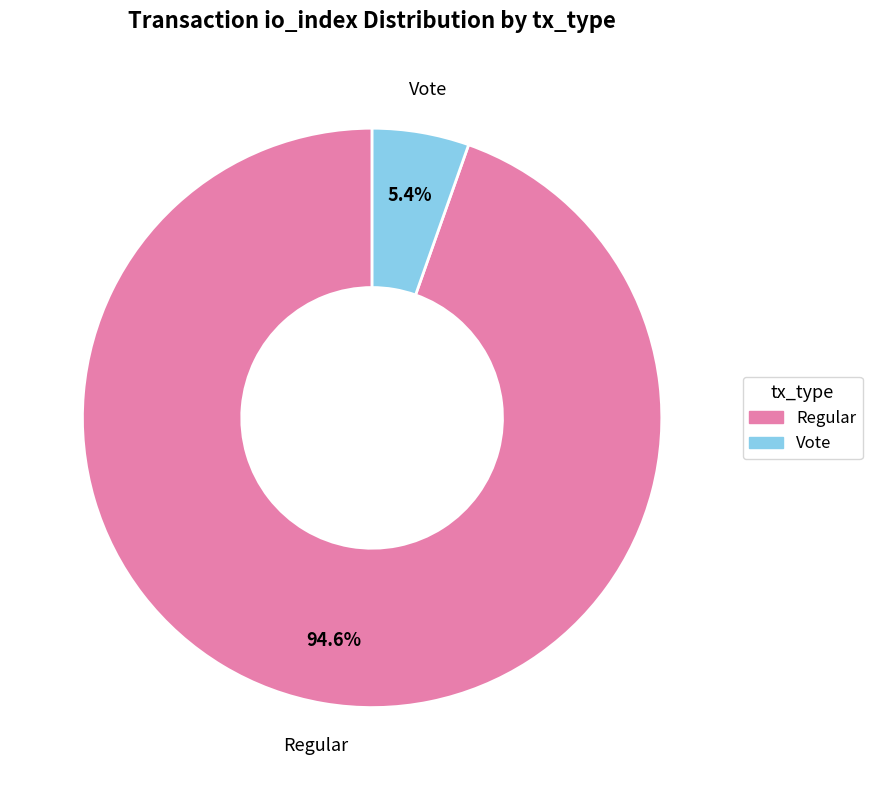

How many segments does this pie chart have?

2